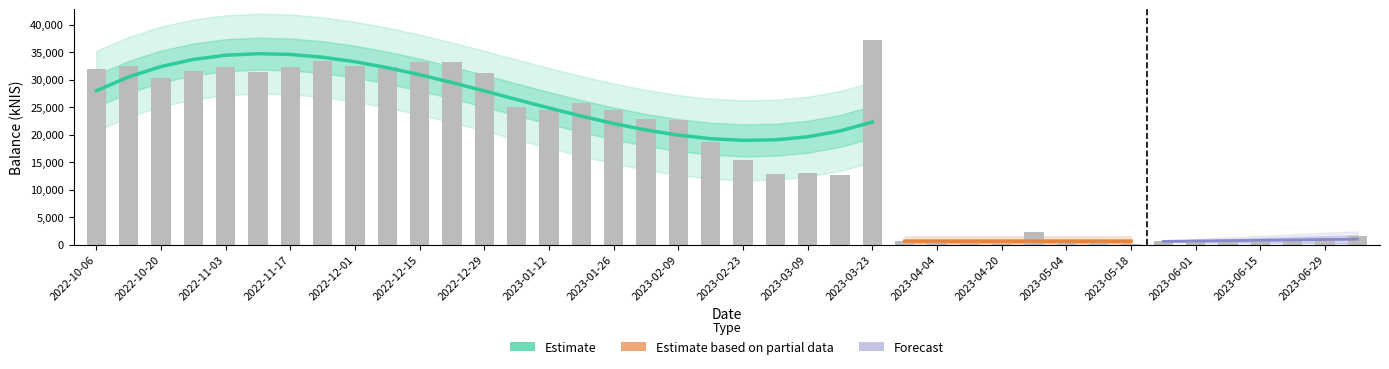

Where is the data nearest to the value 18614?

2023-02-16